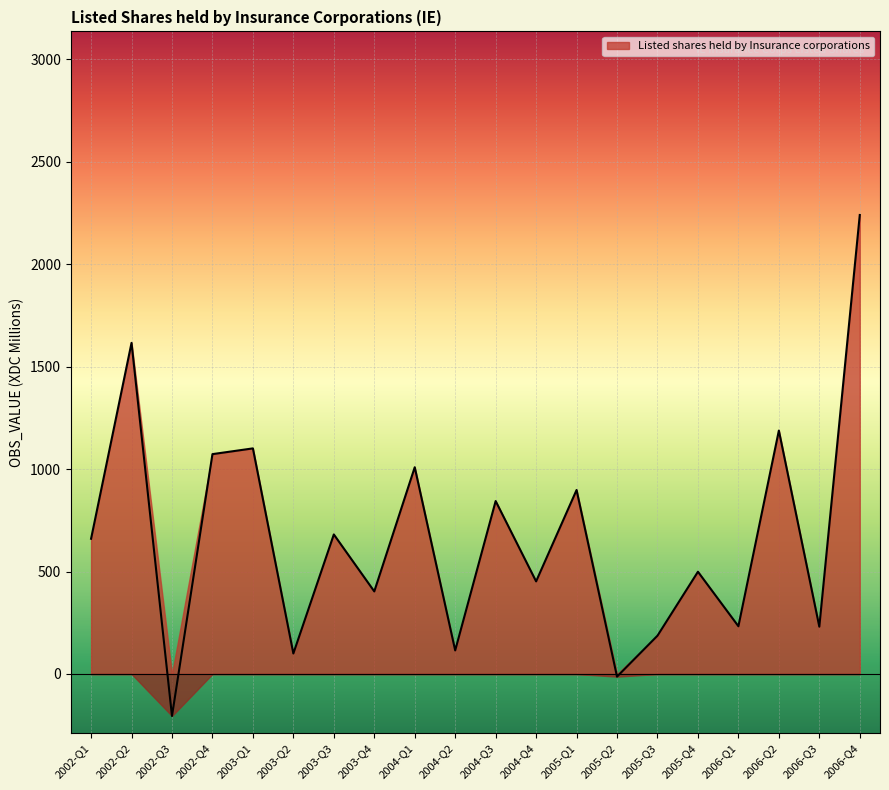

What is the minimum value shown in the chart?

-205